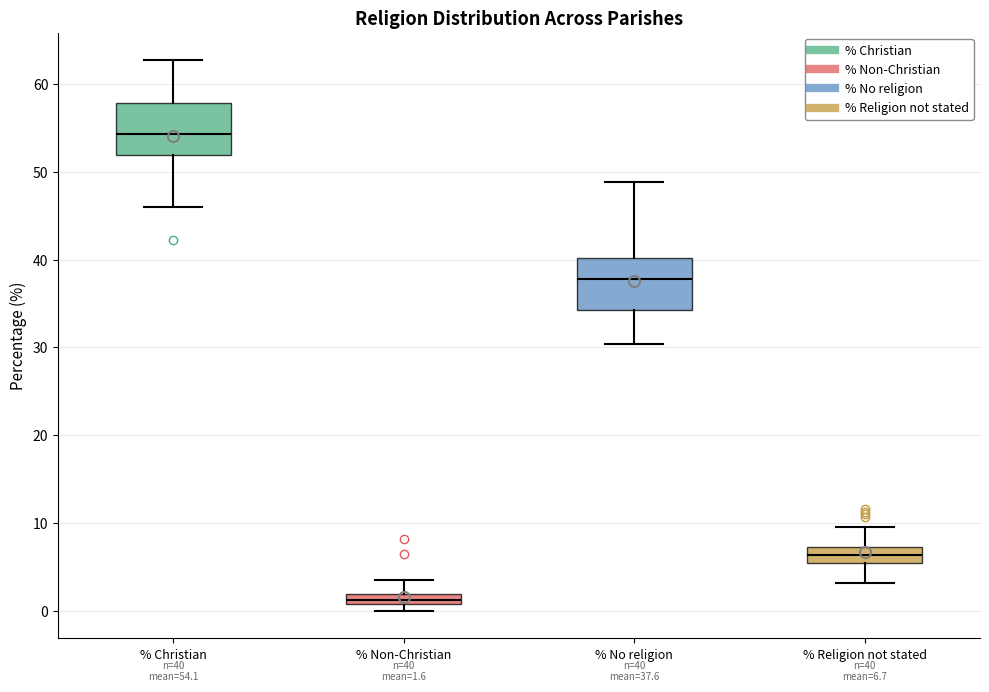

Which box's median line is the lowest?

% Non-Christian